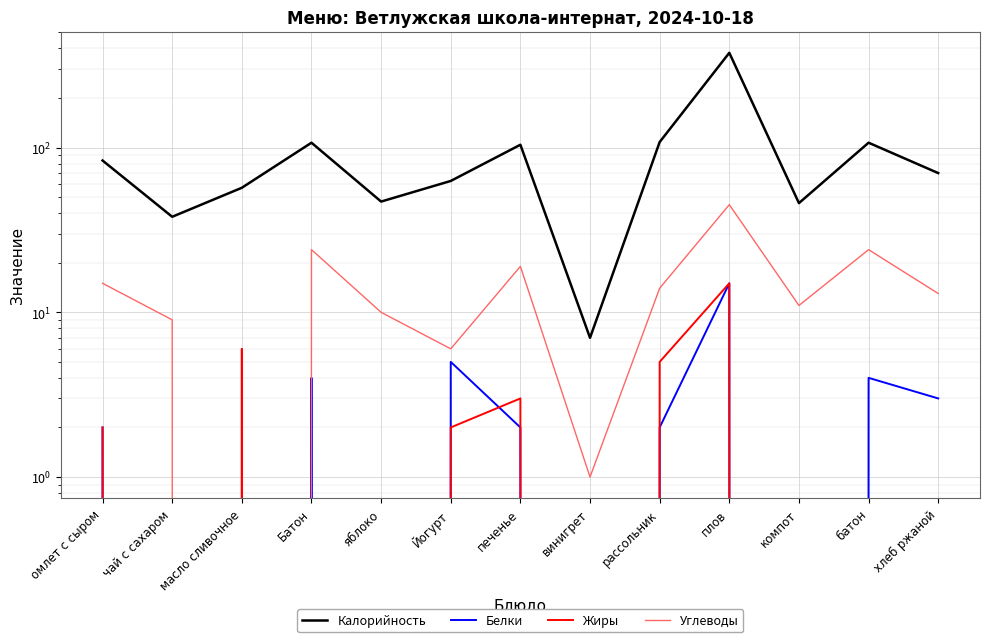

How many interior local valleys does the Белки series have?

3